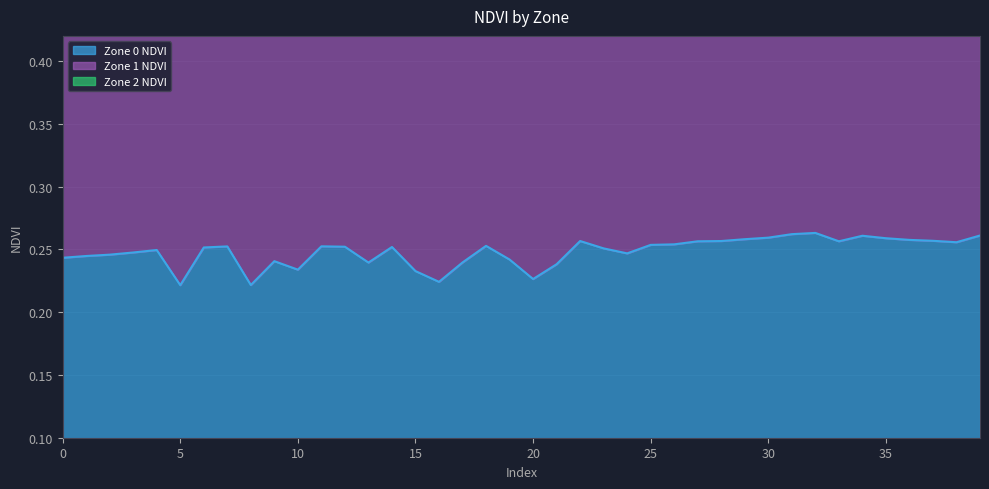

What is the minimum value for Zone 0 NDVI?

0.2